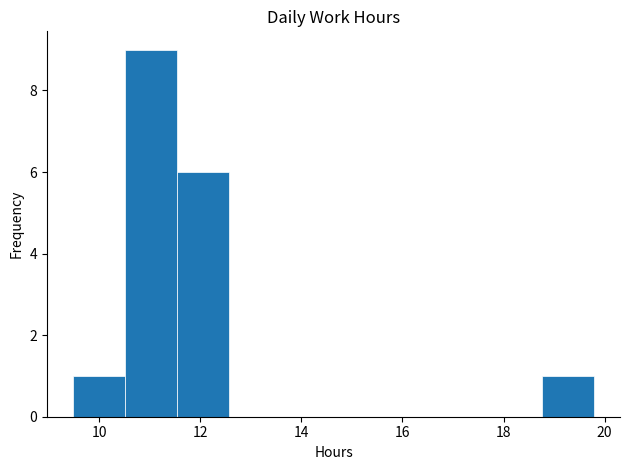

Reading left to right, transcribe this chart: for each bar, give the range it covers on the x-axis and its height. Neither the bar edges nor the heights are printed on the chart, so give them approximately, as read against the axes.

9.4 to 10.6: 1
10.6 to 11.6: 9
11.6 to 12.6: 6
12.6 to 13.6: 0
13.6 to 14.6: 0
14.6 to 15.6: 0
15.6 to 16.6: 0
16.6 to 17.8: 0
17.8 to 18.8: 0
18.8 to 19.8: 1